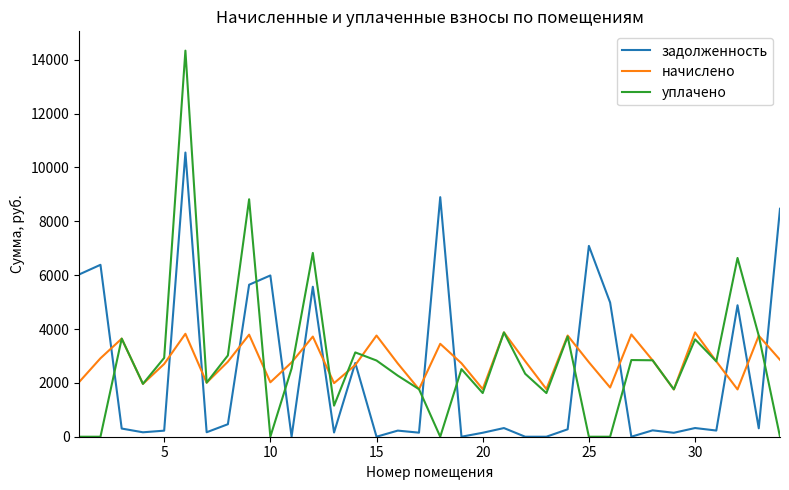

Rank the series by their maximum value, from highest to lowest.

уплачено, задолженность, начислено